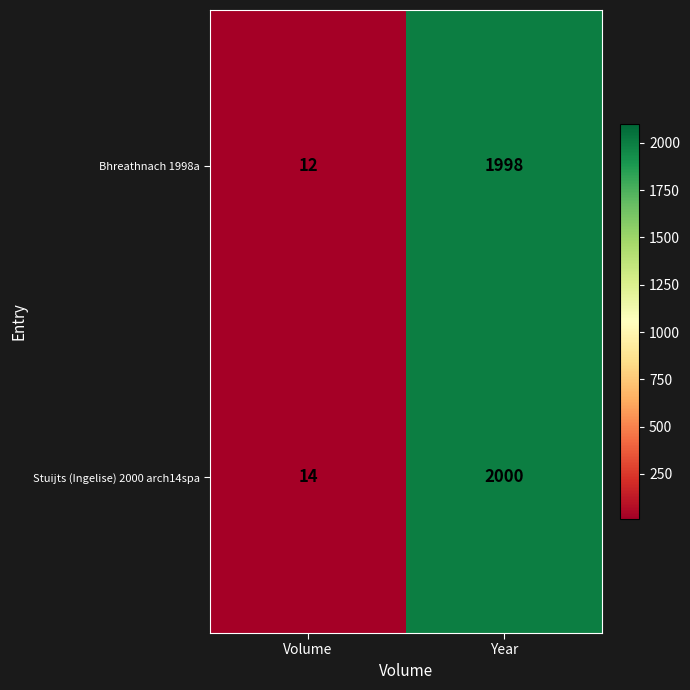

Reading left to right, what are all the values shown in this chart?

Bhreathnach 1998a: Volume=12	Year=1998
Stuijts (Ingelise) 2000 arch14spa: Volume=14	Year=2000